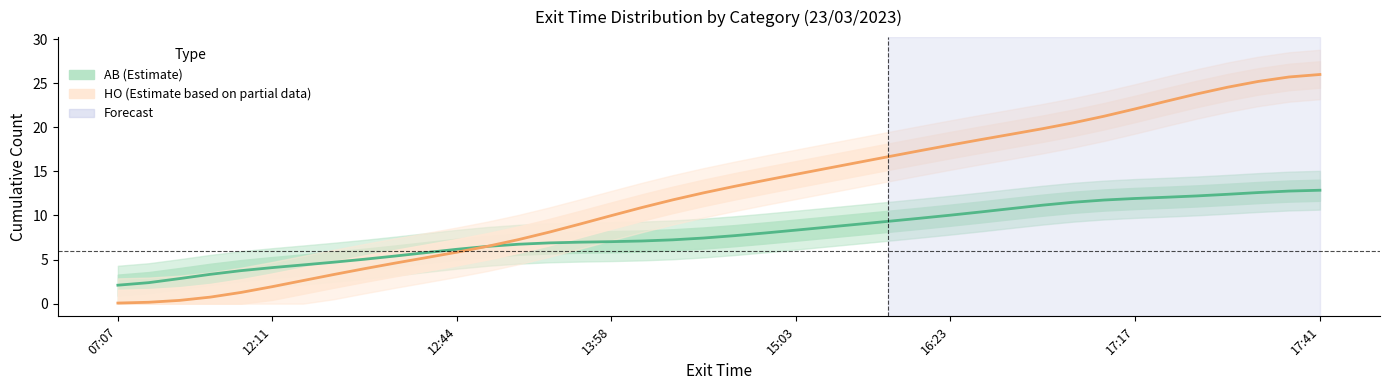

What is the average value of the AB (Estimate) series?

8.0